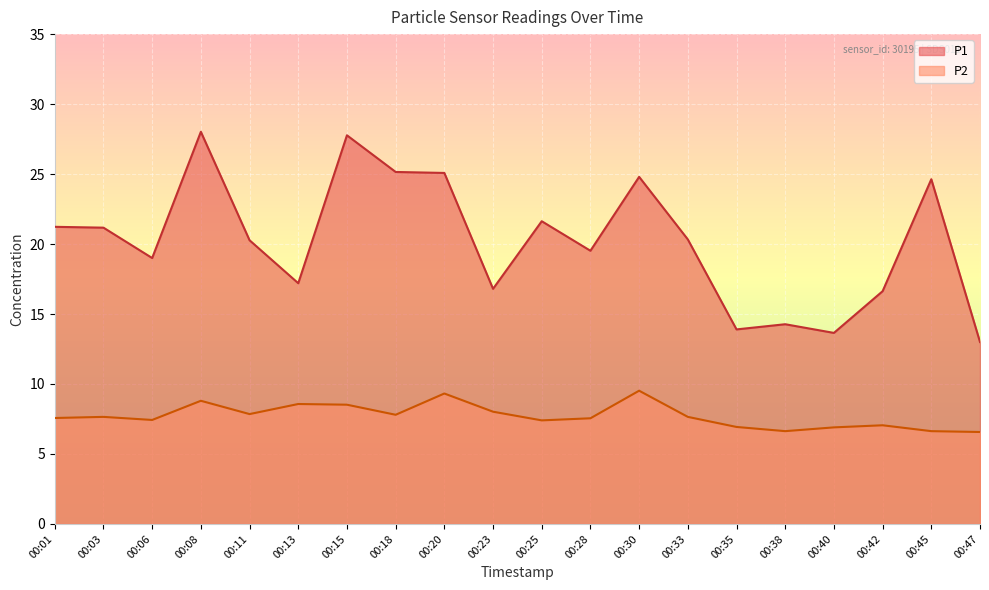

Rank the series by their average value, from highest to lowest.

P1, P2